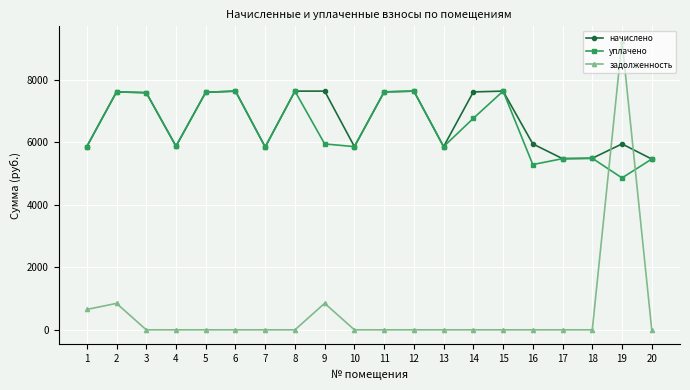

Is the value of начислено at 18 greater than the value of задолженность at 12?

Yes